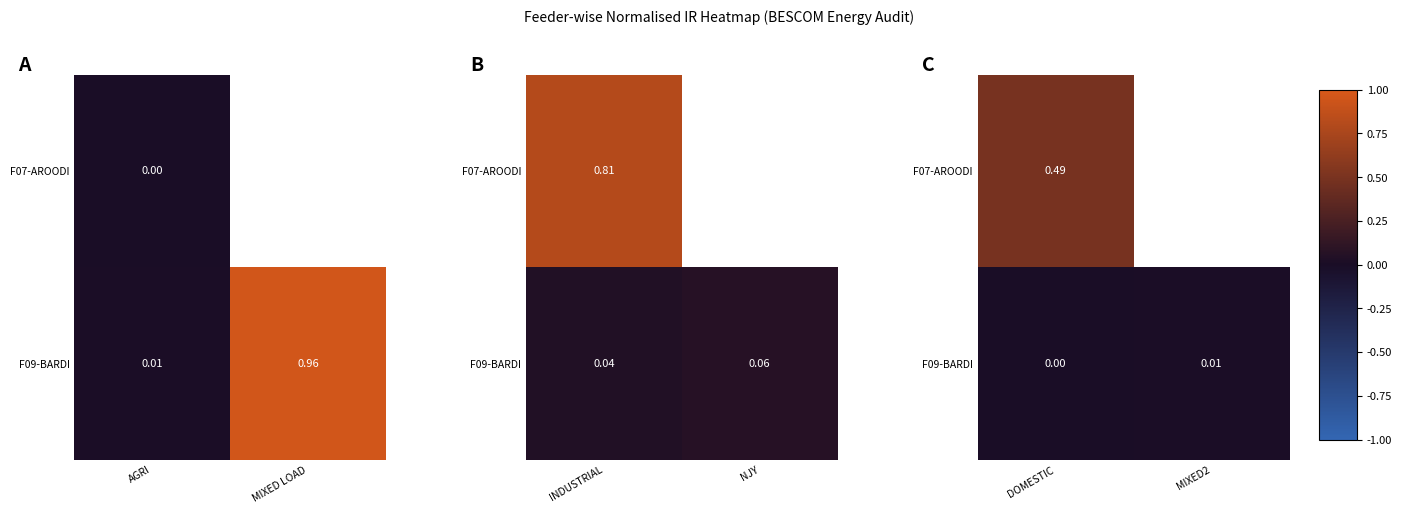

List the series in order of their peak value, lowest first.

F09-BARDI, F07-AROODI